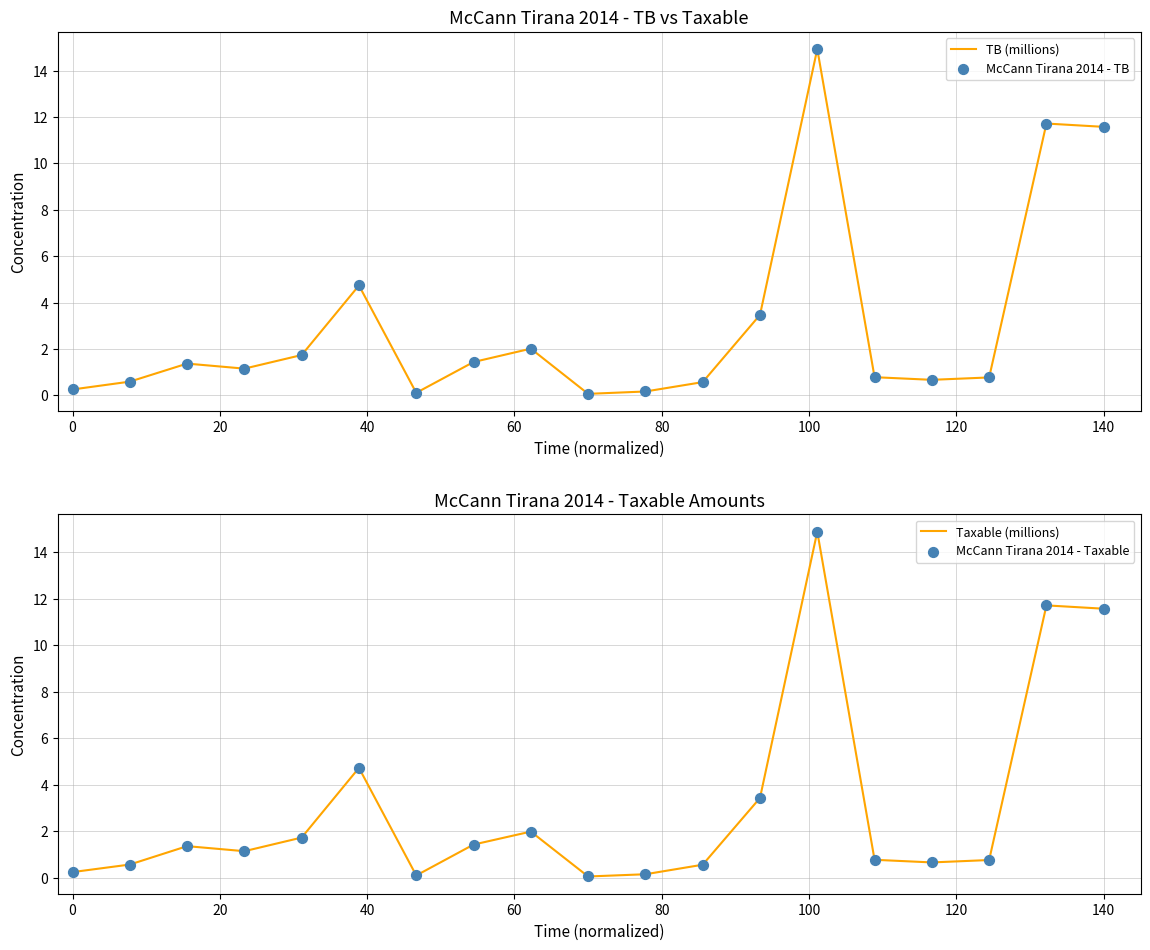

Which series has the largest Y range (max minus min)?

TB (millions)